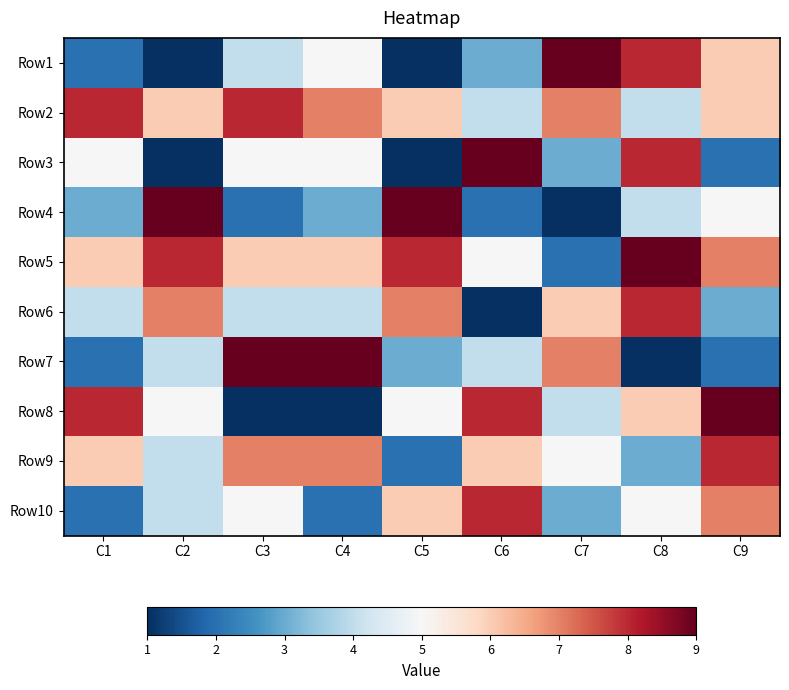

Which has a higher value, C8 or C1?

C8